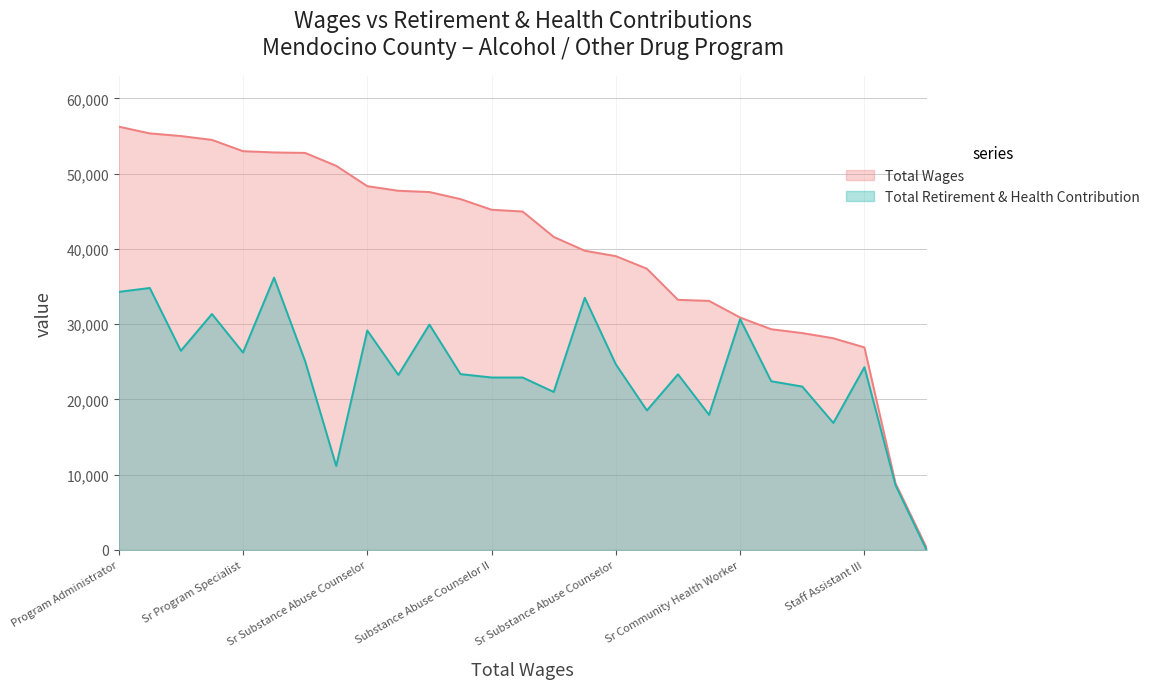

What is the value of the Total Retirement & Health Contribution point at the 4th from the left?

31361